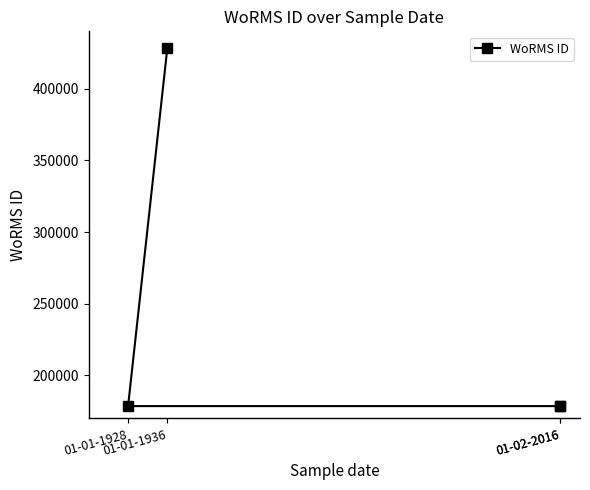

True or false: the data shows 81626 at 01-01-1928.

False